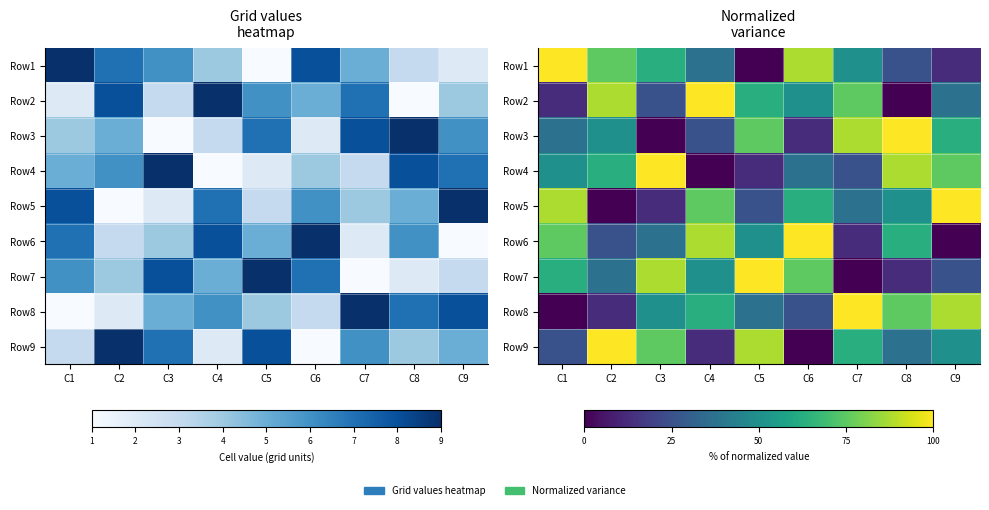

What is the difference between the maximum and minimum values in the Row4 series?

100.0